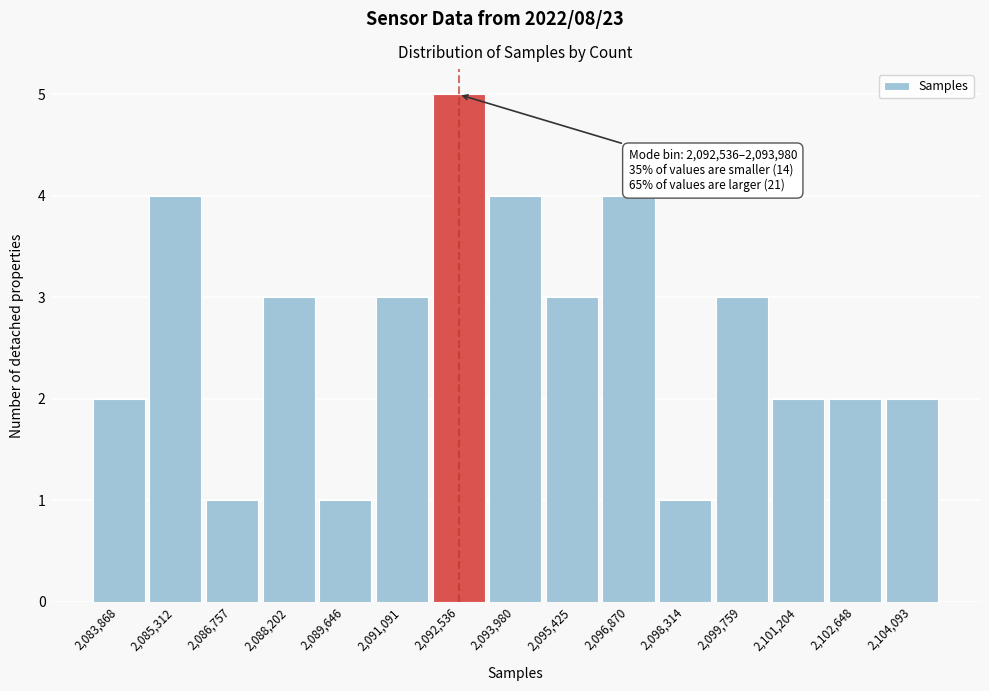

Reading left to right, extract all data points from this chart.

2	4	1	3	1	3	5	4	3	4	1	3	2	2	2